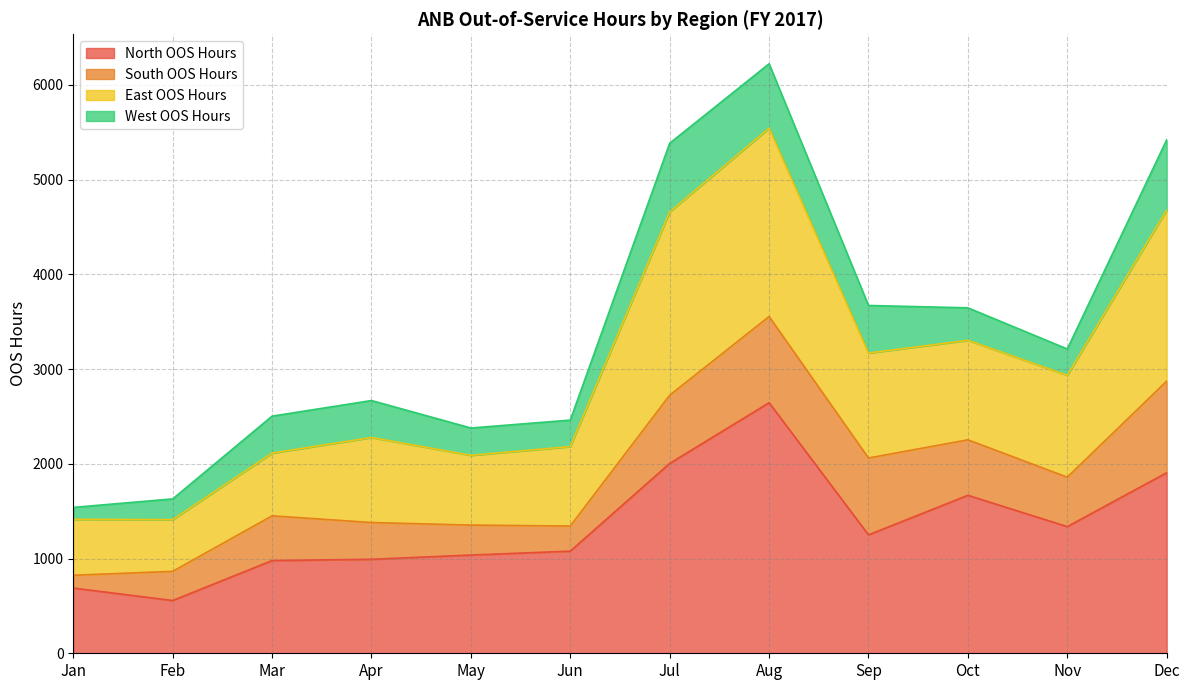

What are all the series names shown in the legend?

North OOS Hours, South OOS Hours, East OOS Hours, West OOS Hours